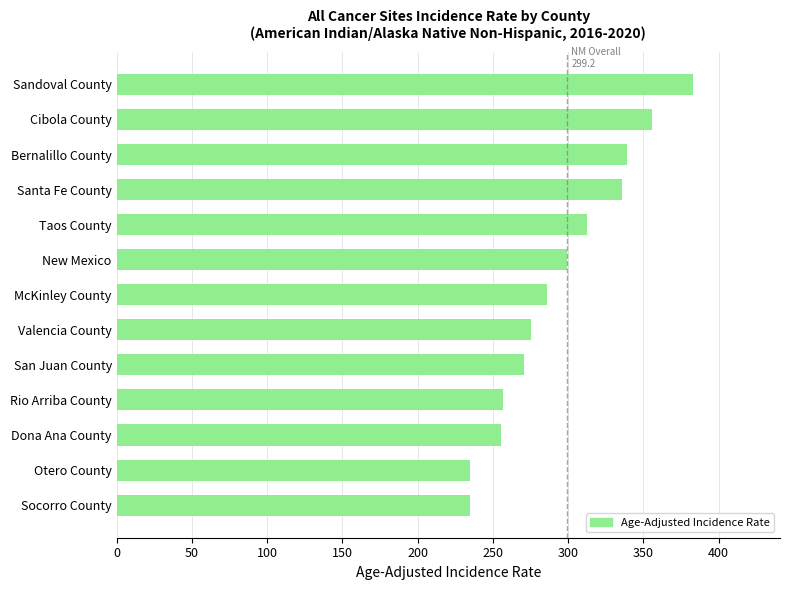

What is the sum of all values?

3839.6